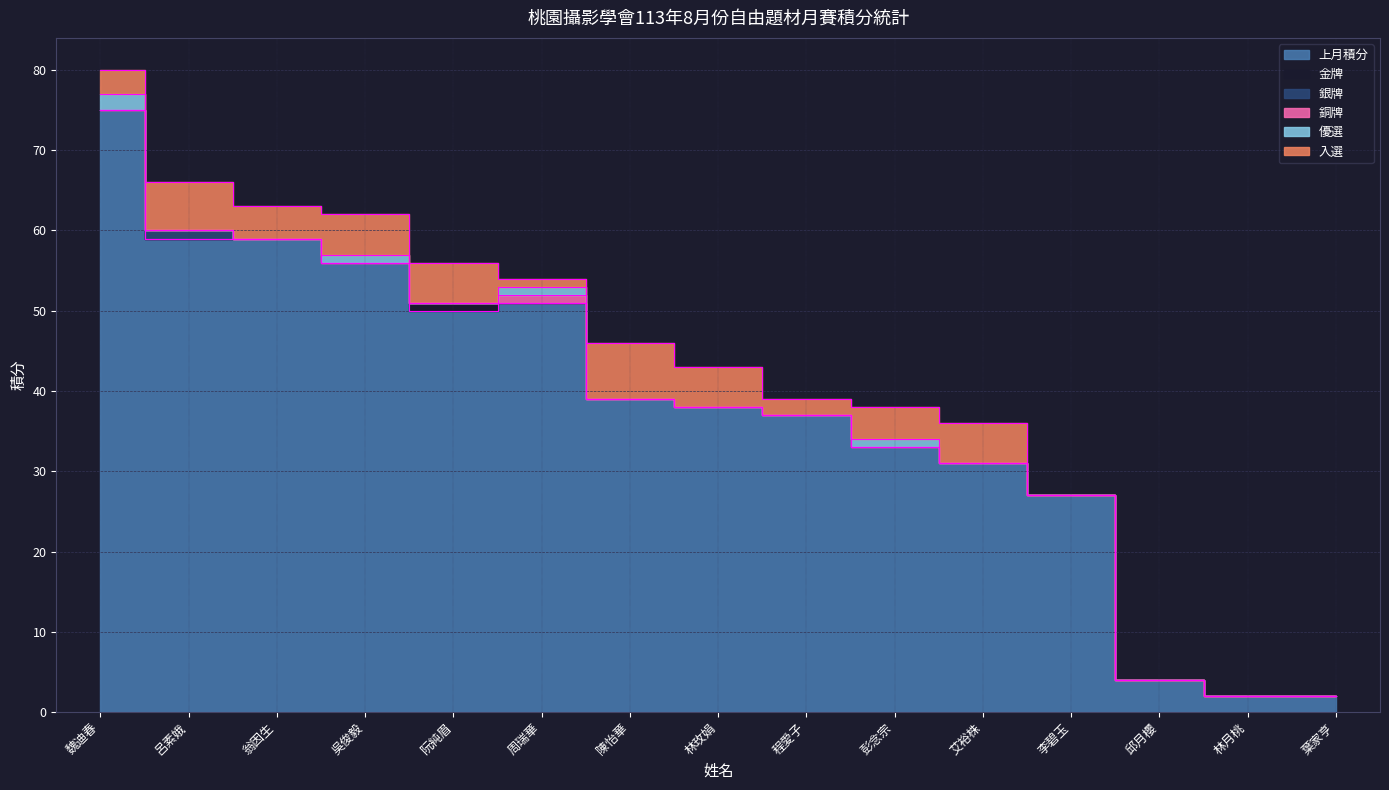

True or false: 優選 and 上月積分 intersect in this chart.

False